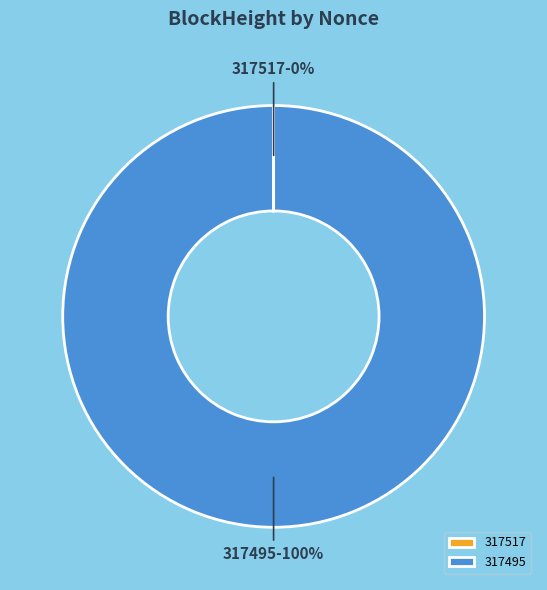

The 317495 slice represents 100% of the pie. True or false?

True